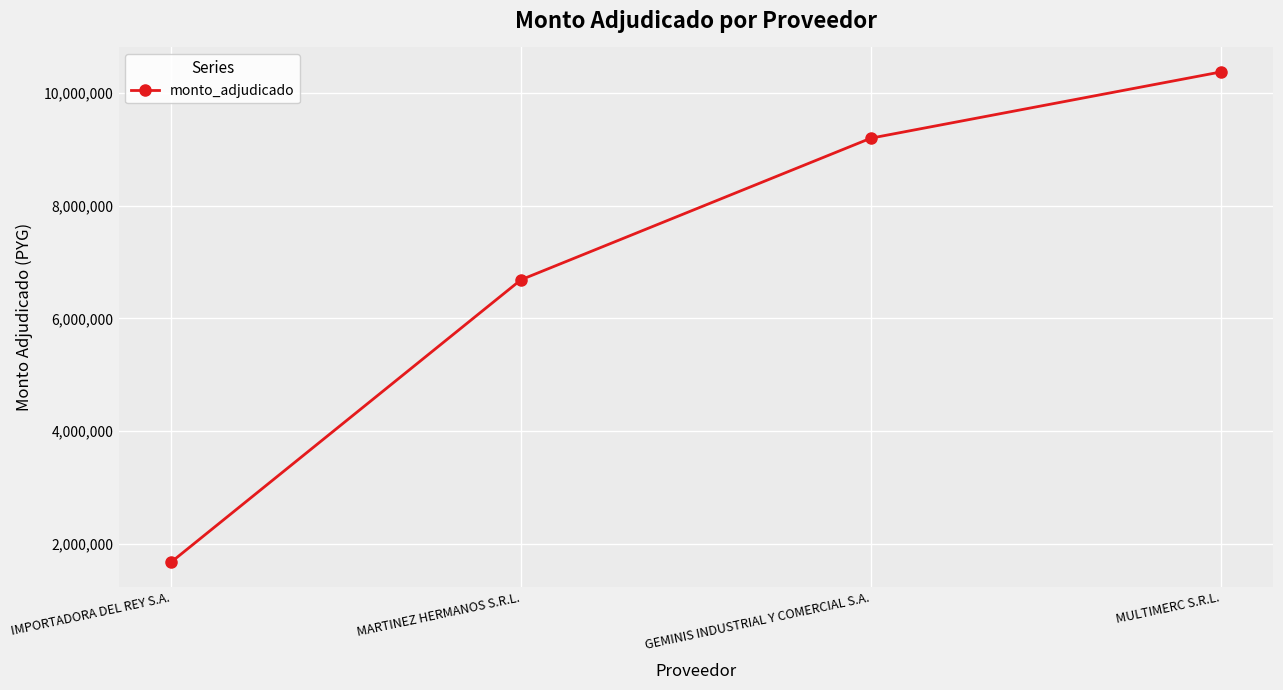

Rank the categories by value from lowest to highest.

IMPORTADORA DEL REY S.A., MARTINEZ HERMANOS S.R.L., GEMINIS INDUSTRIAL Y COMERCIAL S.A., MULTIMERC S.R.L.